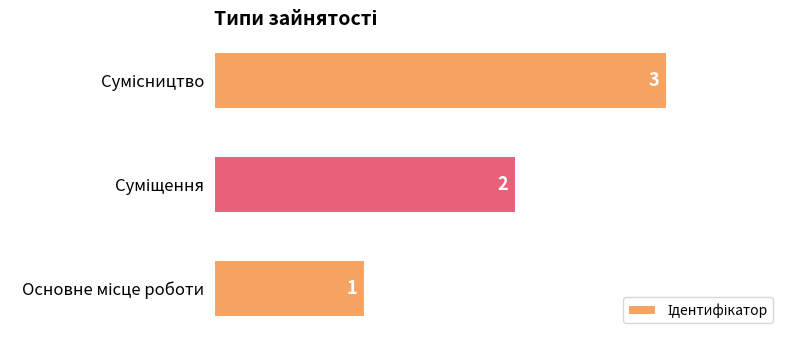

Count the values in the range 1 to 3.

3